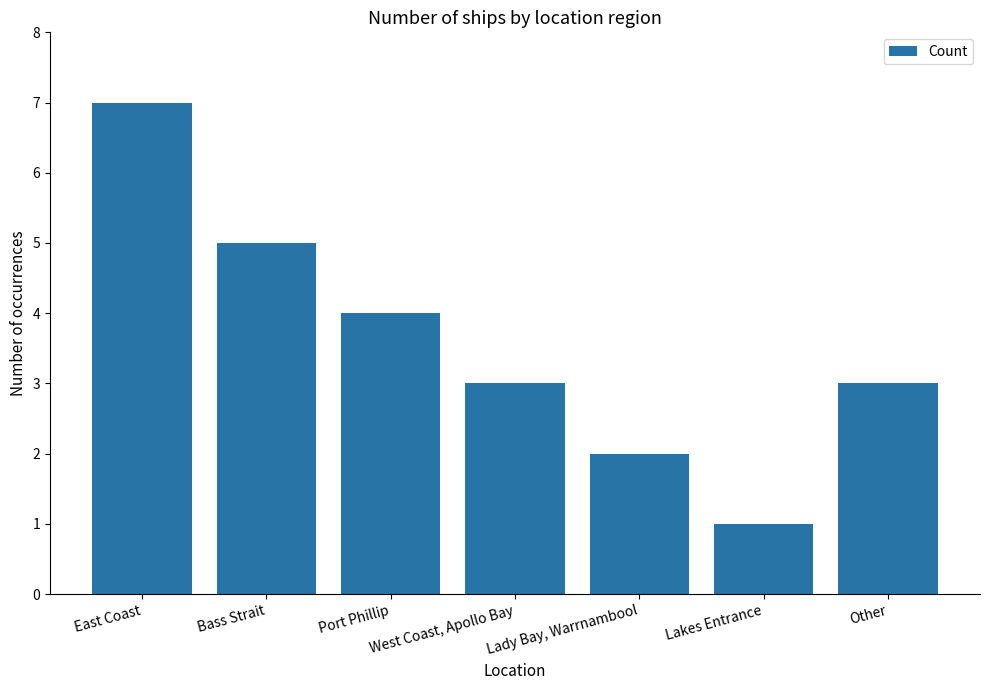

What is the minimum value shown in the chart?

1